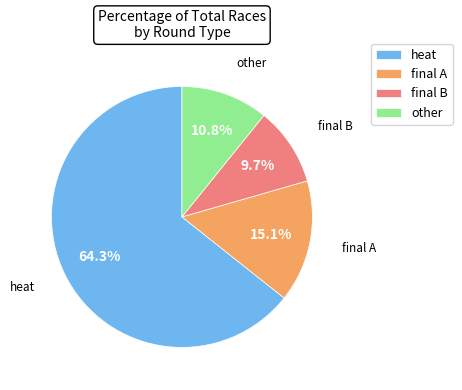

What percentage is the other slice, to the nearest percent?

11%